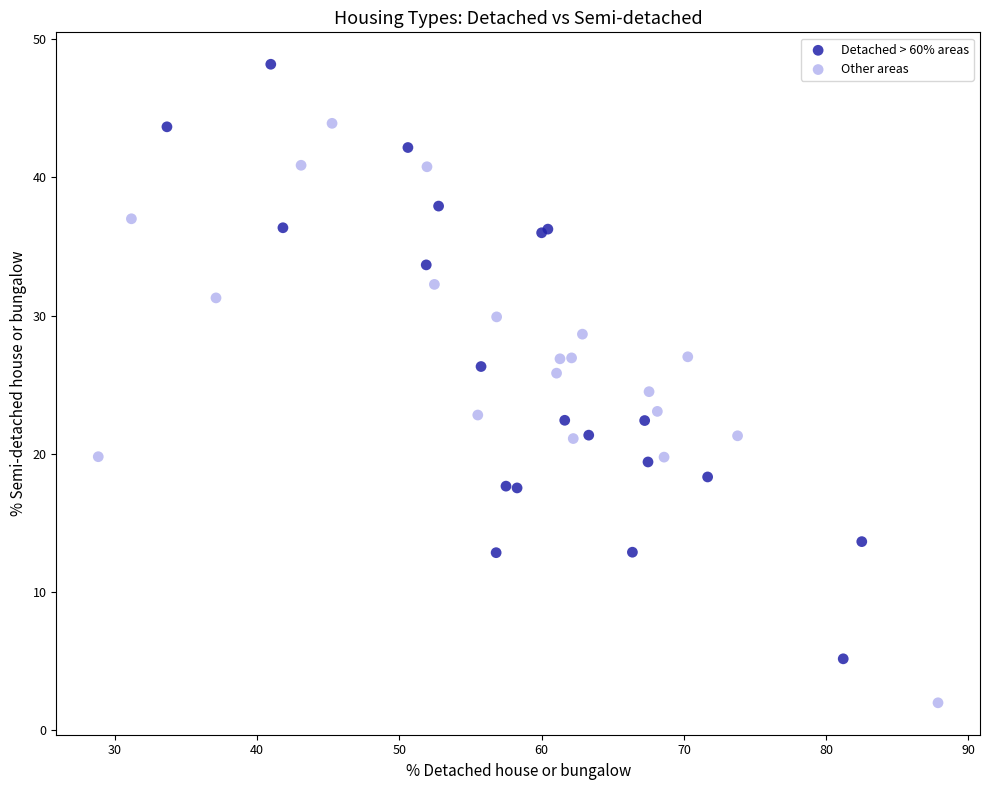

Which series contains the highest Y value?

Detached > 60% areas